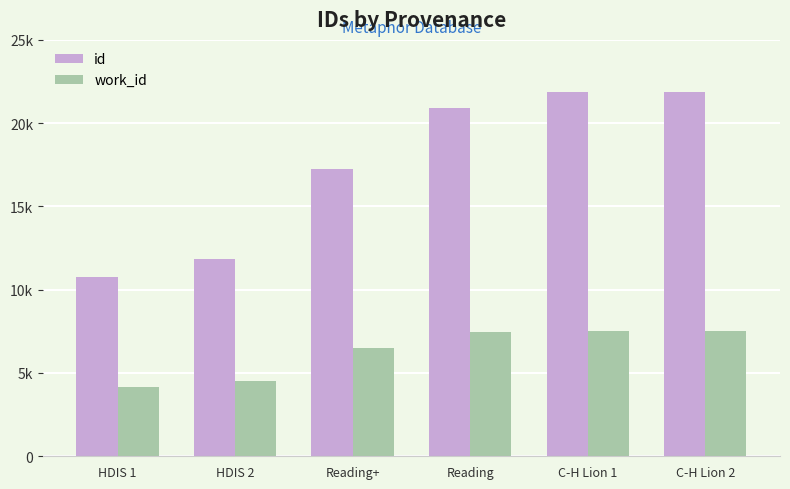

What are all the series names shown in the legend?

id, work_id